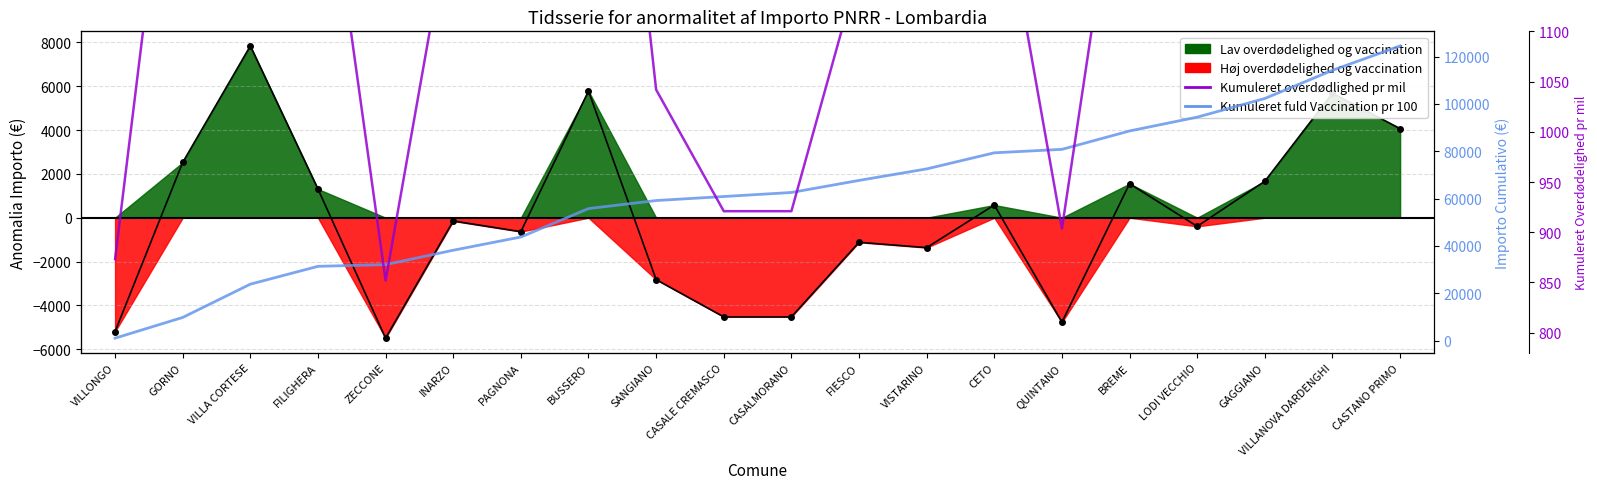

What is the value of the Anomalia Importo point at the 4th from the left?

1308.4